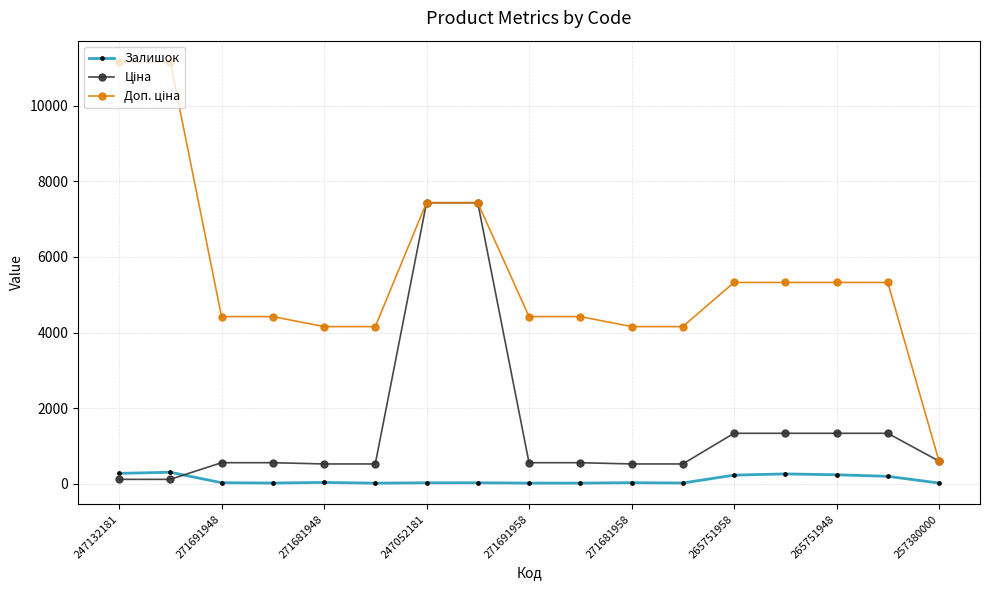

What is the highest value of the Залишок series?

300.0